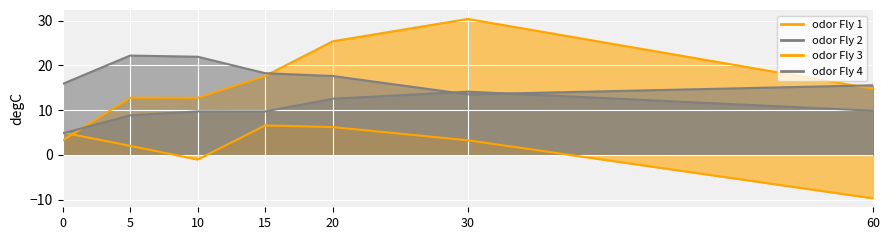

Is the value of odor Fly 2 at 30 greater than the value of odor Fly 1 at 60?

No